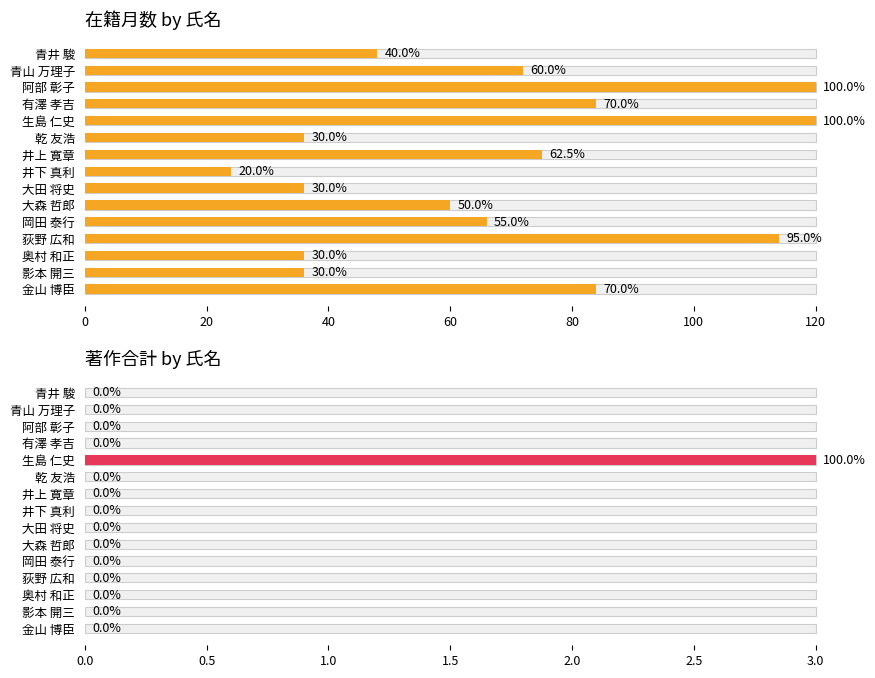

Count the values in the range 0 to 1.

14